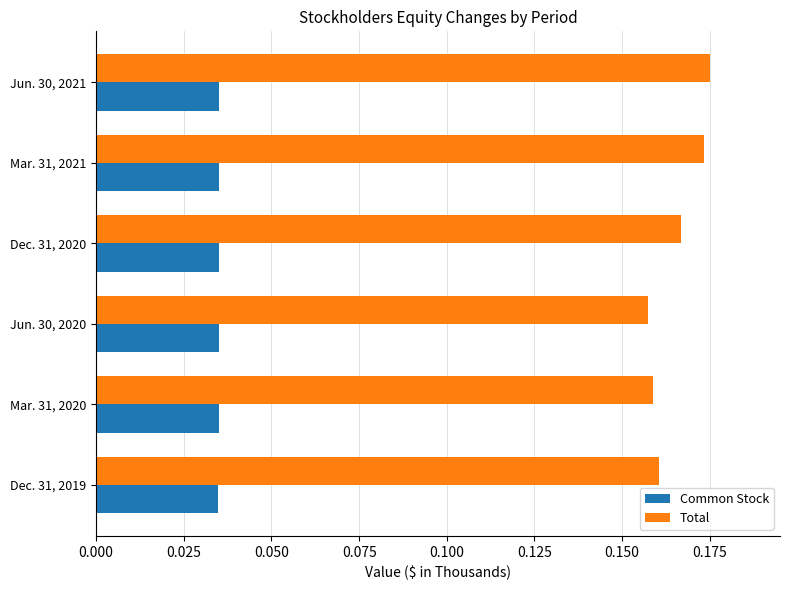

Which series has the widest spread of values?

Total